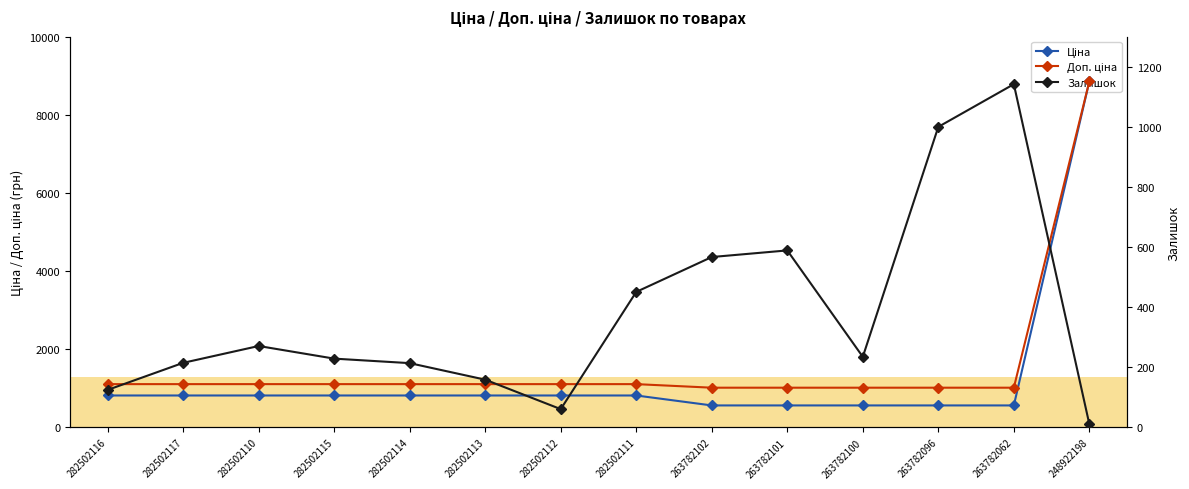

What position from the left is 263782102?

9